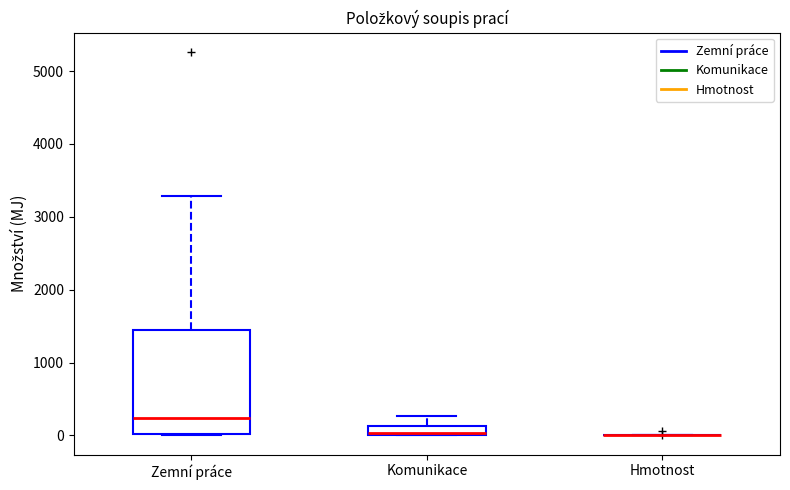

Where is the lower edge of the box for Komunikace on the y-axis? The values are not printed on the chart, so give them approximately, as read against the axis.

0